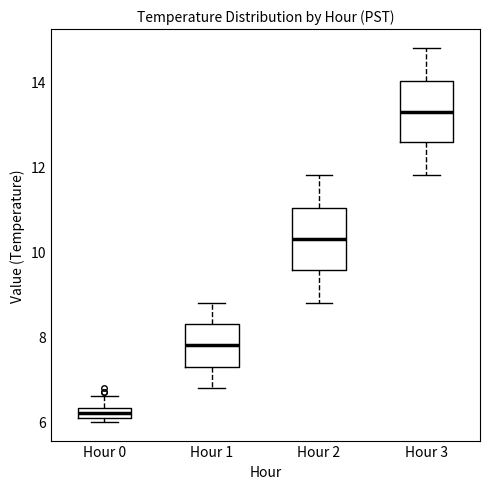

Where does the median line of the box for Hour 3 sit on the y-axis? The values are not printed on the chart, so give them approximately, as read against the axis.

13.4